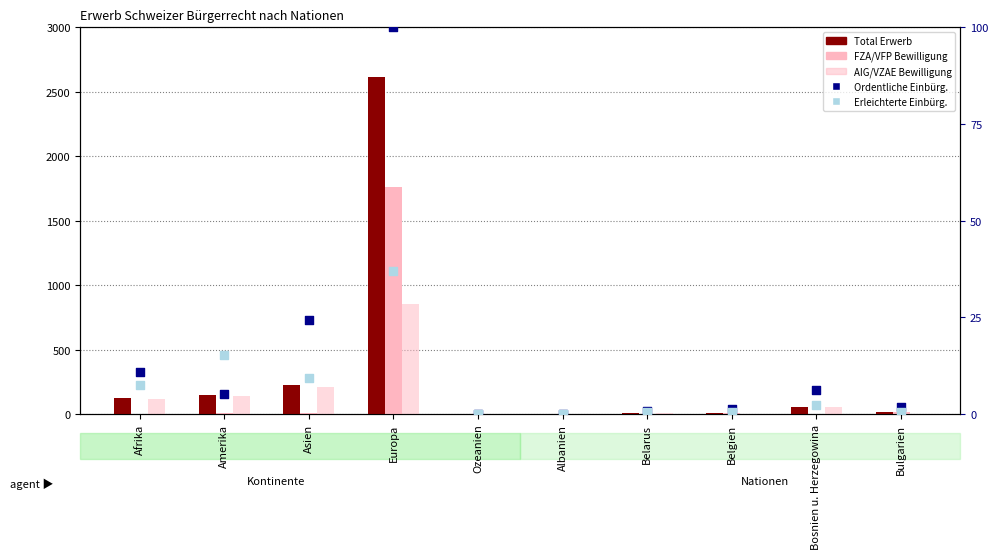

What is the total value across all series at Bosnien u. Herzegowina?

122.6